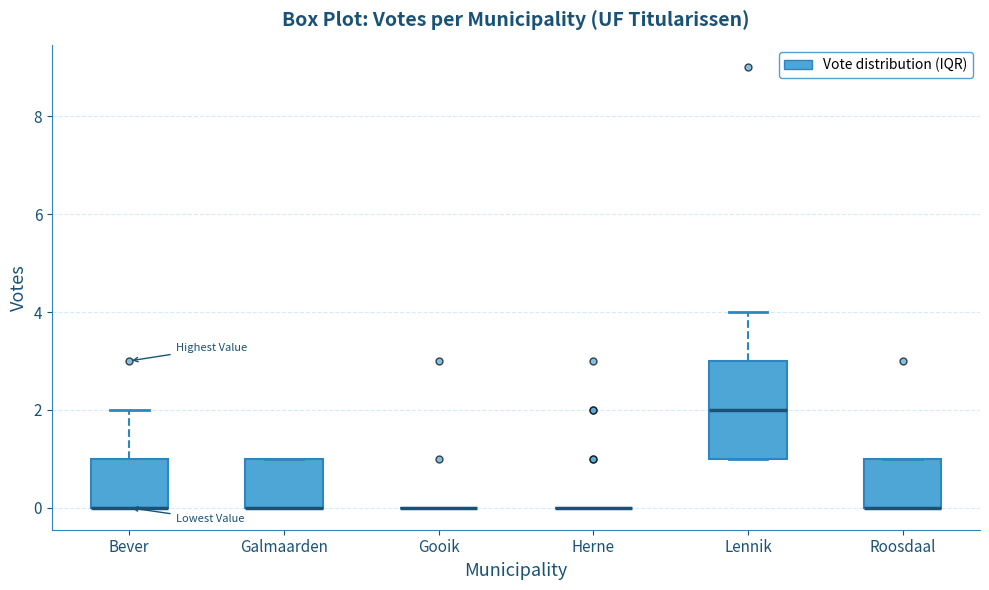

Reading left to right, transcribe this box plot: for each box, give where its median line is, the range the box spans, and where its two whiskers end, as read against the y-axis. The values are not printed on the chart, so give them approximately, as read against the axis.

Bever: median 0 (drawn on the box's lower edge), box 0 to 1, whiskers 0 to 2
Galmaarden: median 0 (drawn on the box's lower edge), box 0 to 1, whiskers 0 to 1
Gooik: box collapsed to a line at 0, whiskers 0 to 0
Herne: box collapsed to a line at 0, whiskers 0 to 0
Lennik: median 2, box 1 to 3, whiskers 1 to 4
Roosdaal: median 0 (drawn on the box's lower edge), box 0 to 1, whiskers 0 to 1